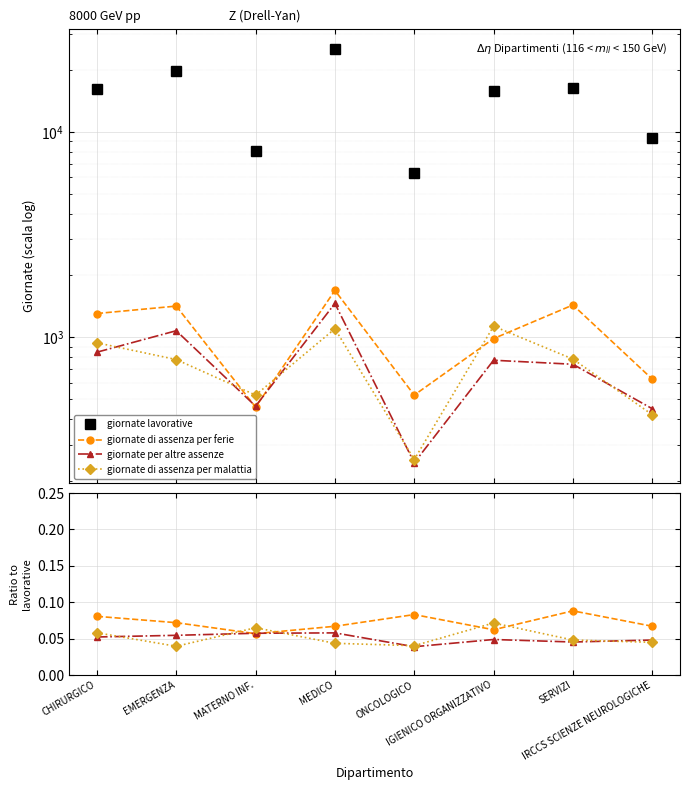

What is the approximate value of giornate lavorative at EMERGENZA?

19707.0